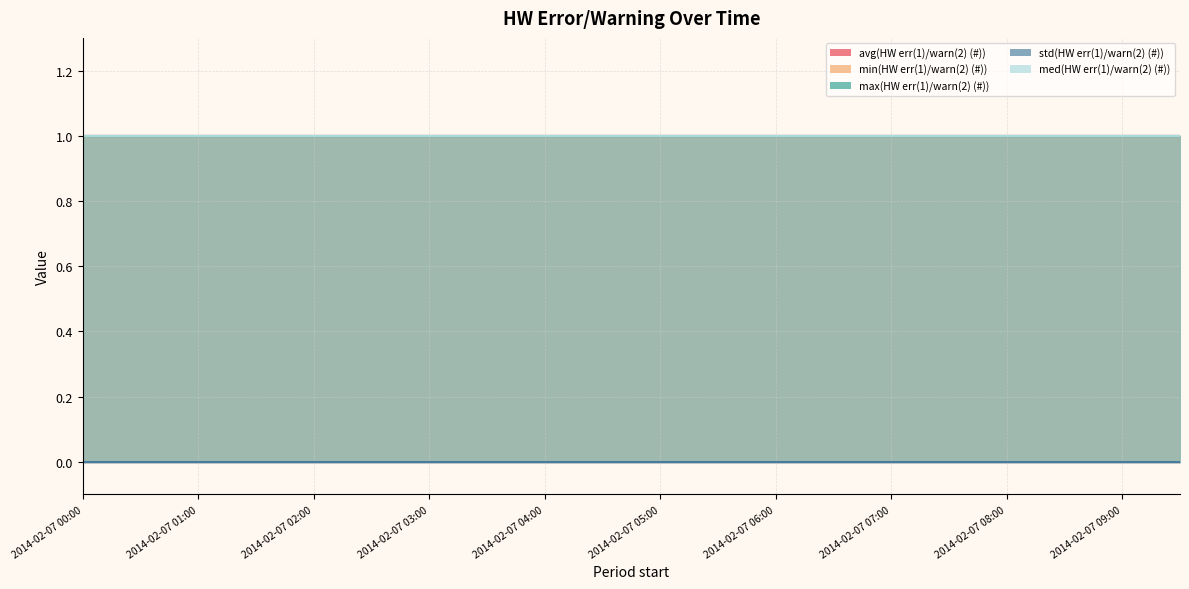

What is the lowest value of the med(HW err(1)/warn(2) (#)) series?

1